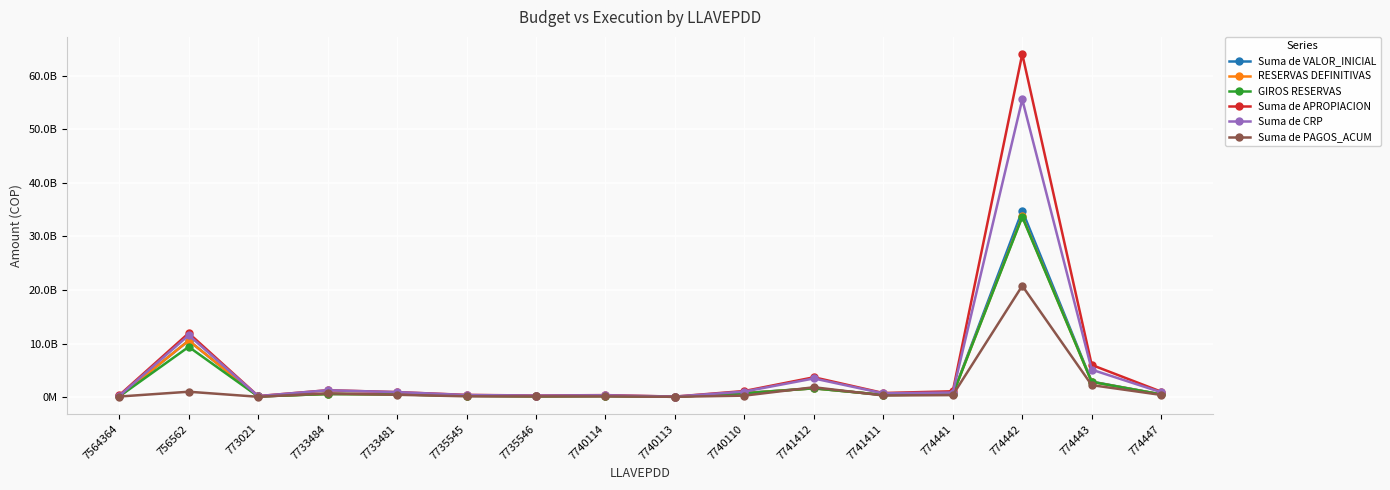

Is the value of Suma de PAGOS_ACUM at 773021 greater than the value of Suma de CRP at 7741412?

No